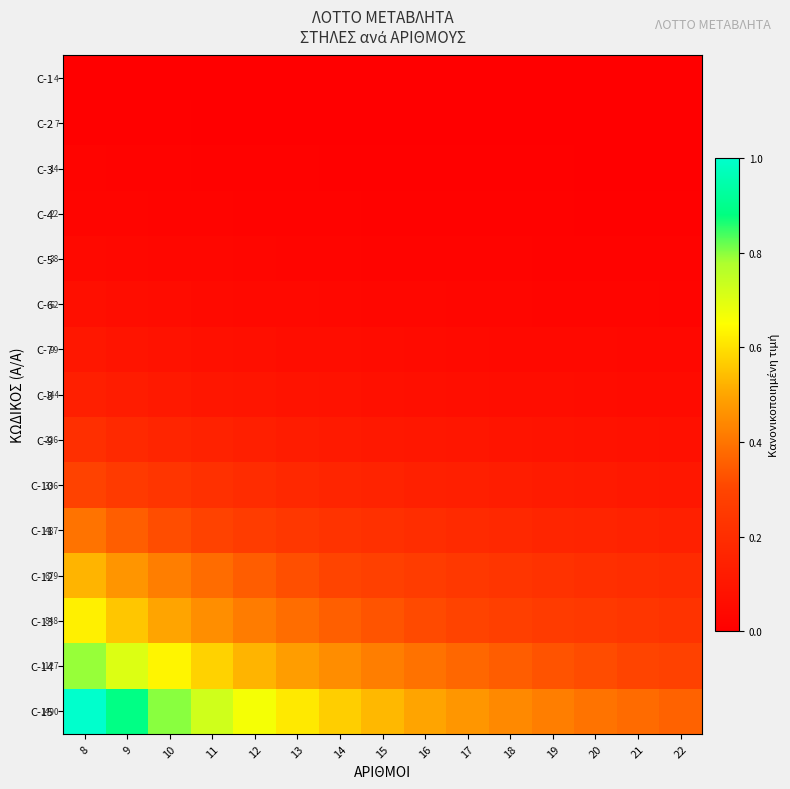

Which has a higher value, 15 or 16?

15